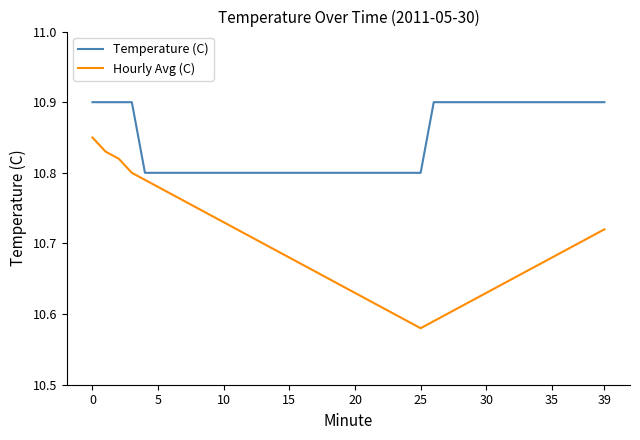

Which series has the widest spread of values?

Hourly Avg (C)